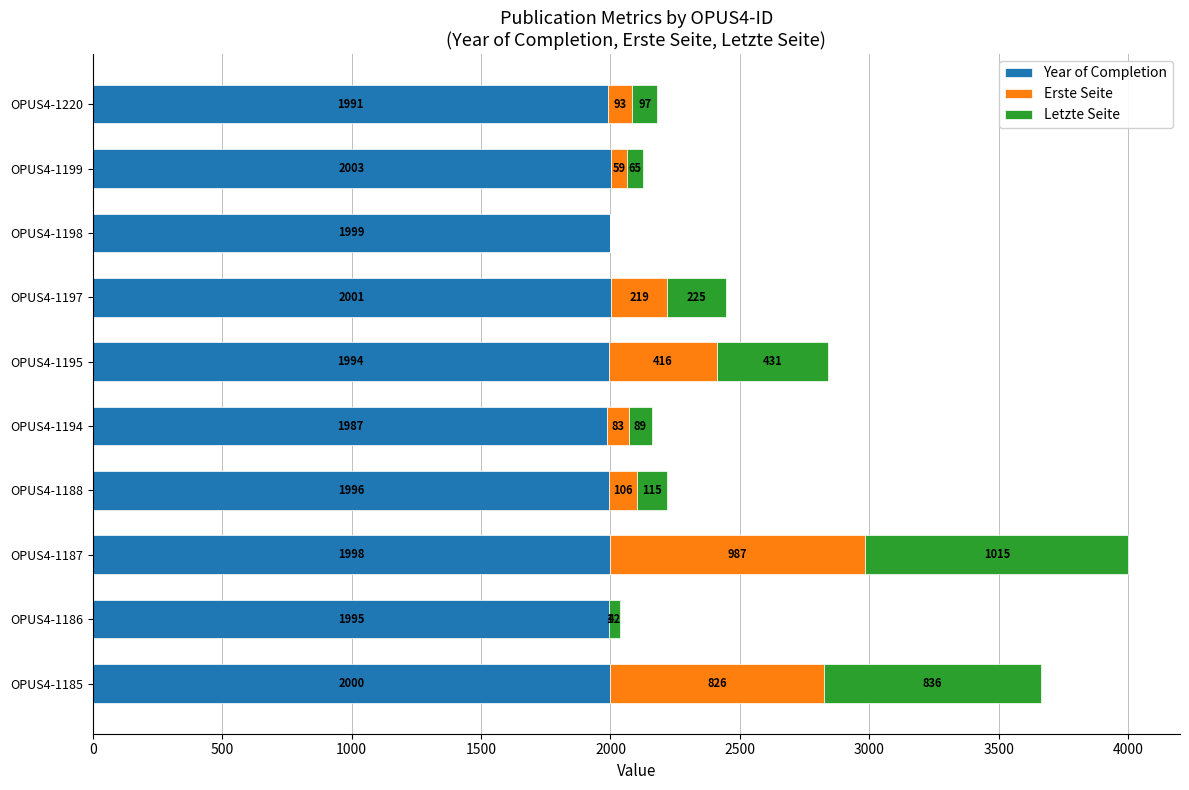

At which label is Year of Completion closest to 1995?

OPUS4-1186